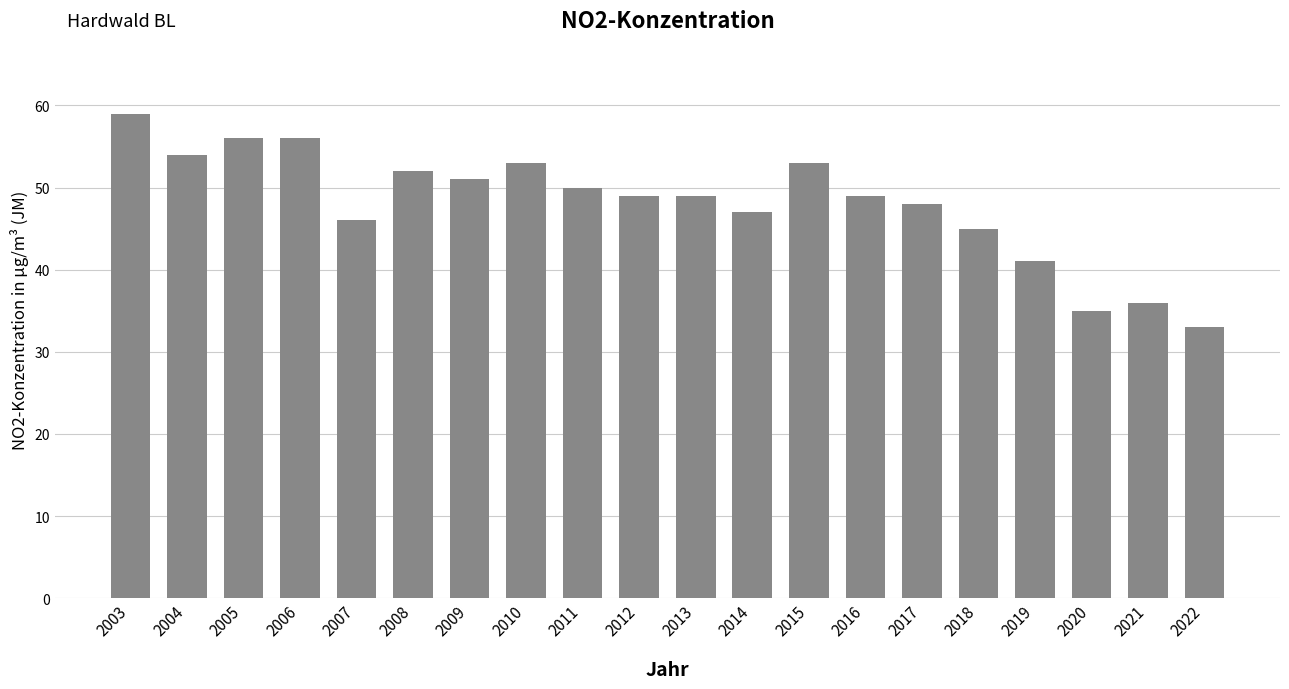

What is the sum of the values at 2004 and 2003?

113